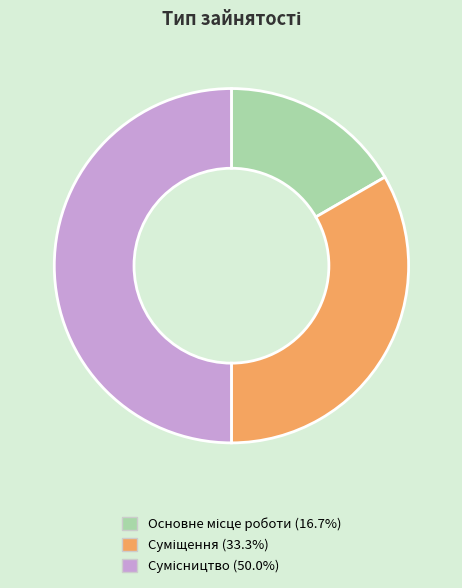

Which slice is the smallest?

Основне місце роботи